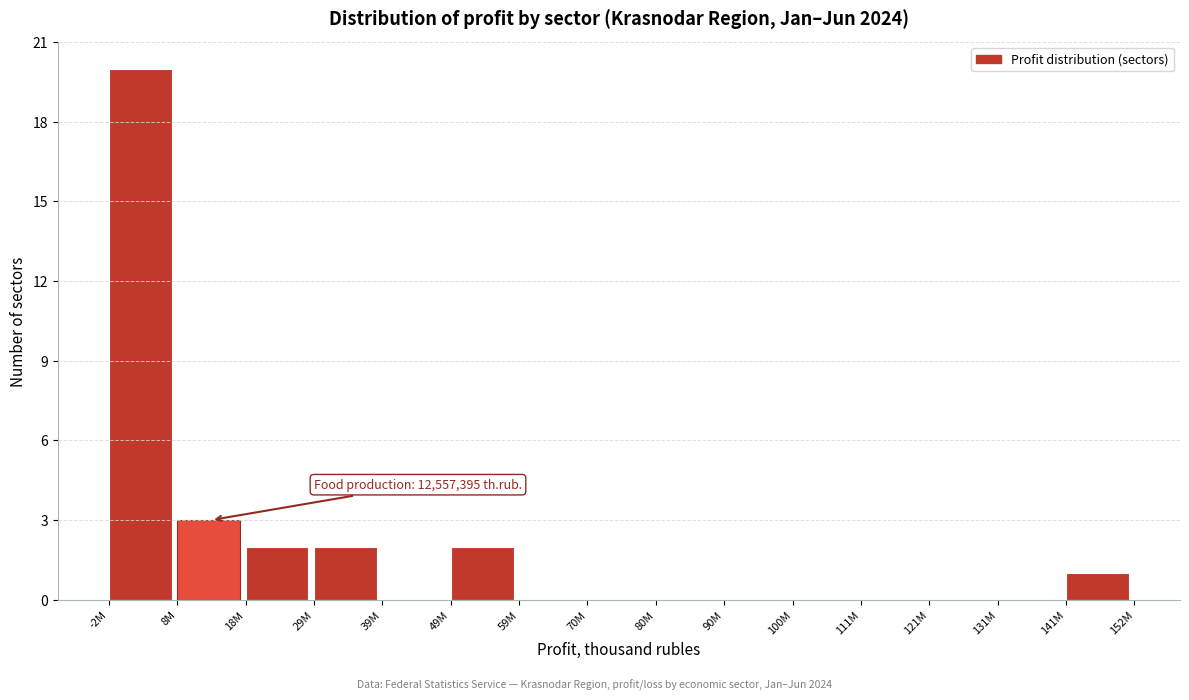

Reading left to right, what are all the values shown in this chart?

-2M=20	8M=3	18M=2	29M=2	39M=0	49M=2	59M=0	70M=0	80M=0	90M=0	100M=0	111M=0	121M=0	131M=0	141M=1